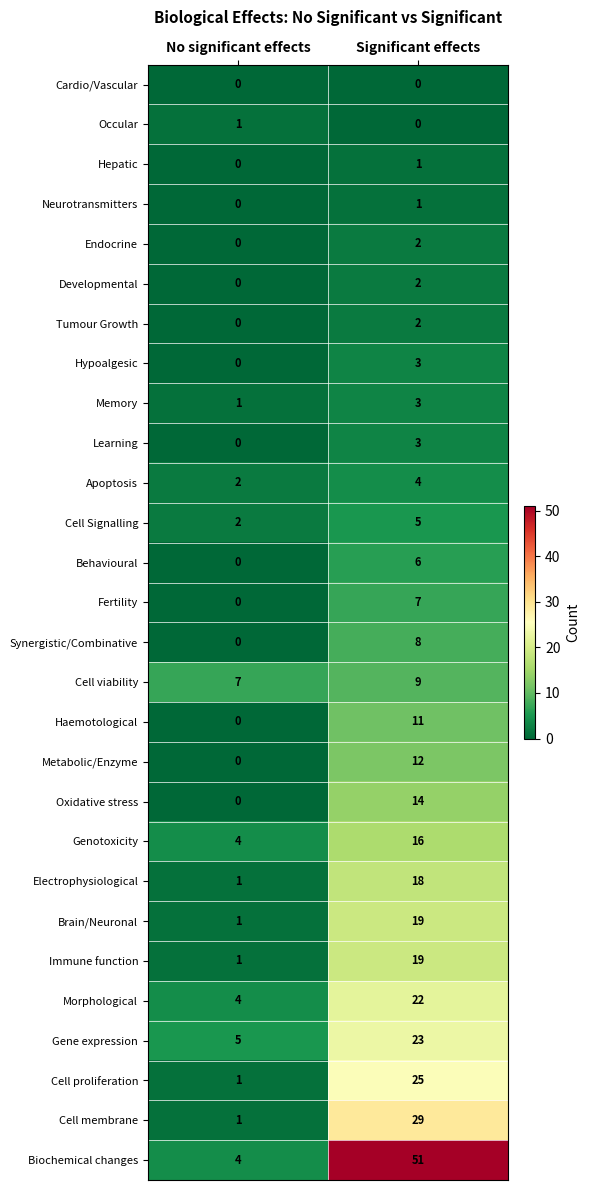

Which series has the largest total across all categories?

Biochemical changes